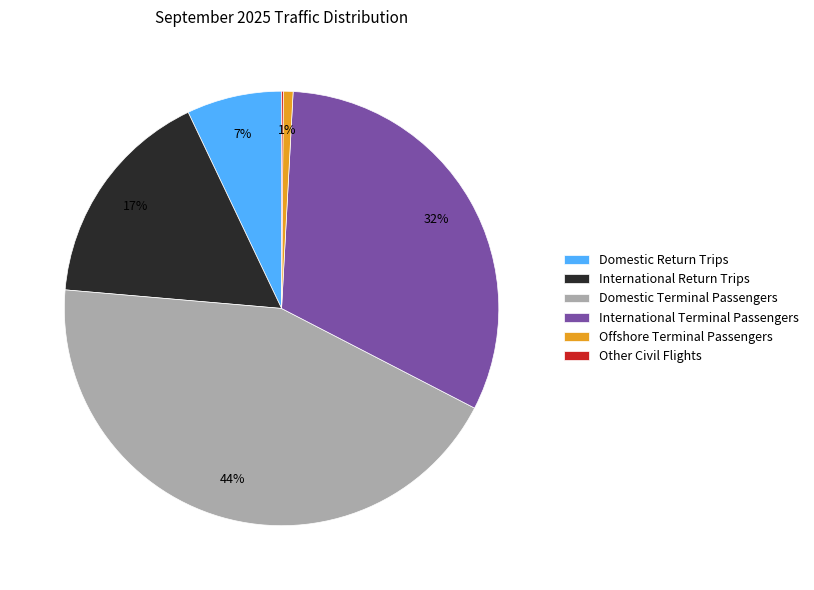

Which slice is the largest?

Domestic Terminal Passengers